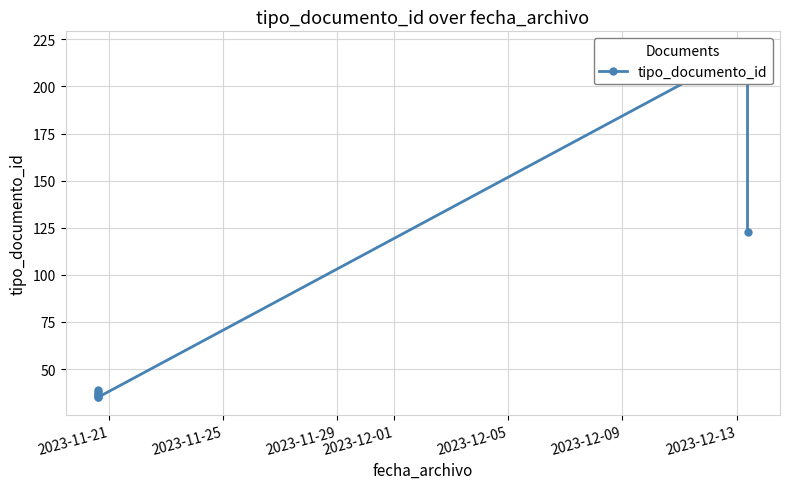

What is the ratio of the value at 2023-11-29 to the value at 2023-12-13?

0.2